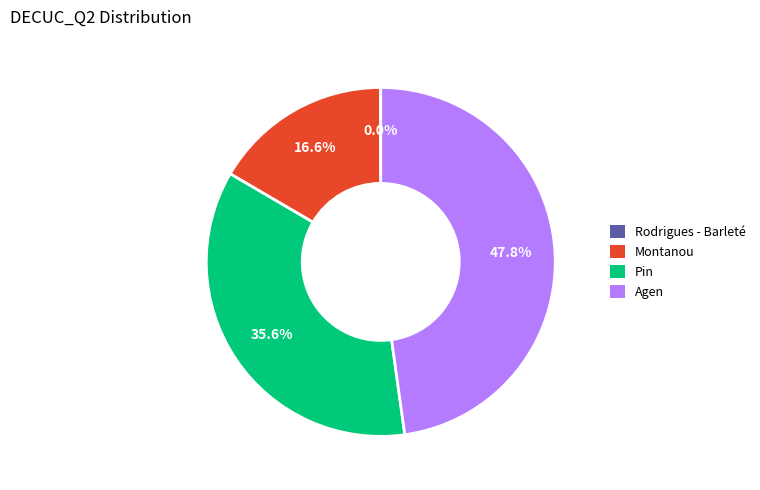

Does any single category account for the majority?

No